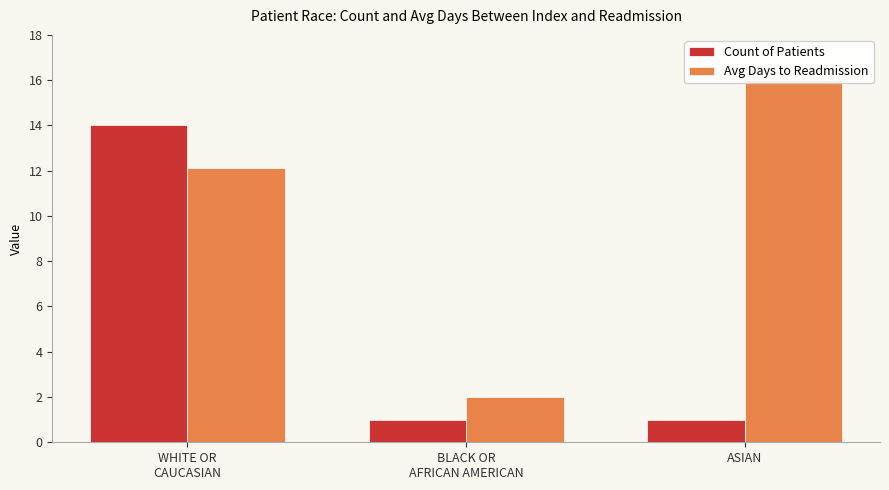

Reading left to right, list all the values displayed in this chart.

Count of Patients: 14.0	1.0	1.0
Avg Days to Readmission: 12.1	2.0	16.0